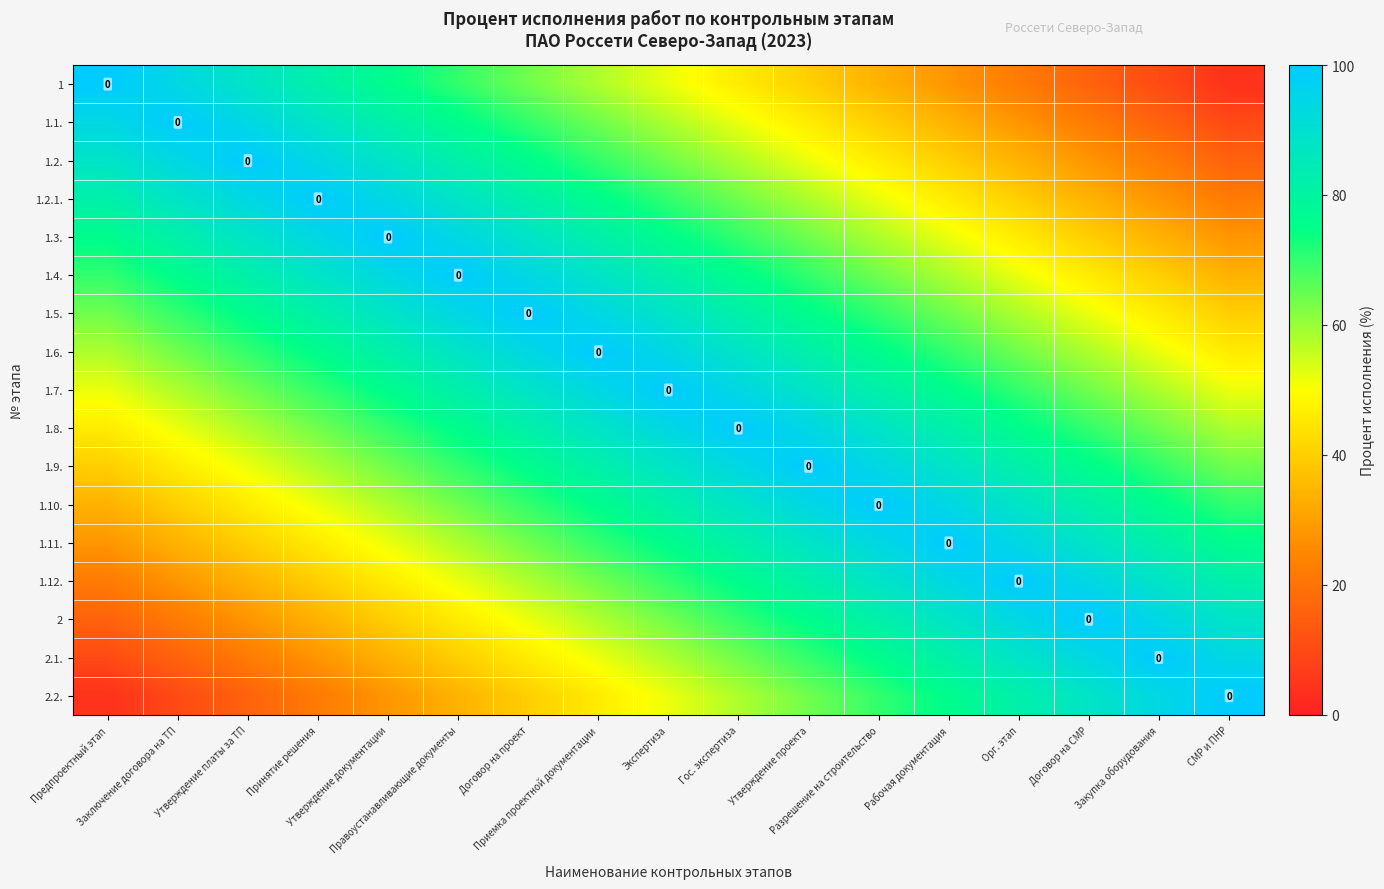

The 1.6. series shows 58 at Предпроектный этап. True or false?

True